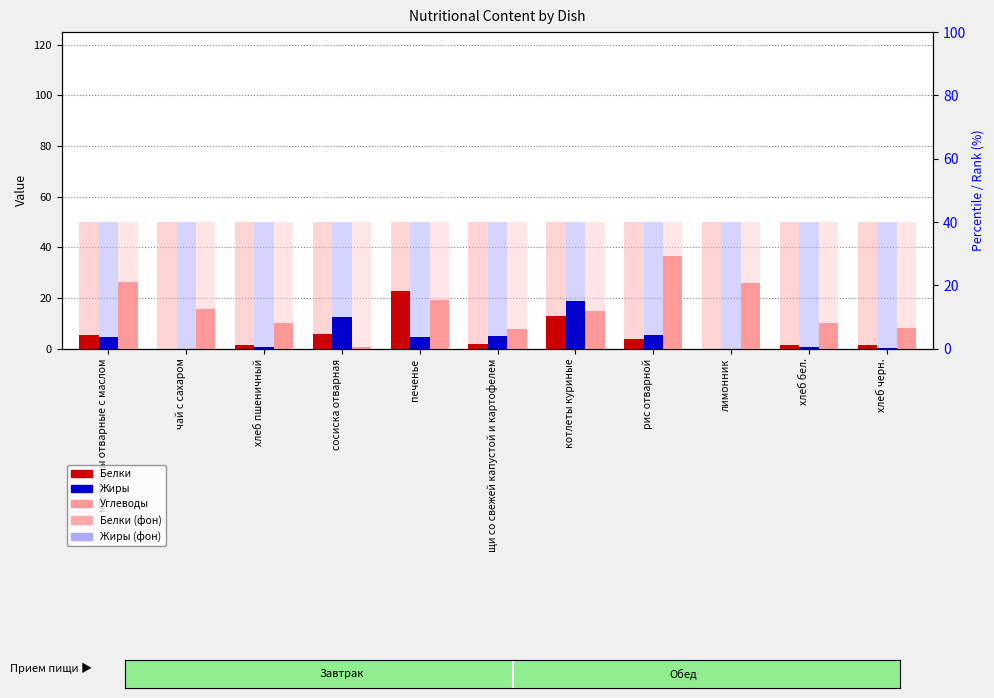

Reading left to right, extract all data points from this chart.

Белки: макароны отварные с маслом=5.5	чай с сахаром=0.1	хлеб пшеничный=1.5	сосиска отварная=5.8	печенье=22.8	щи со свежей капустой и картофелем=1.8	котлеты куриные=13.0	рис отварной=3.7	лимонник=0.0	хлеб бел.=1.5	хлеб черн.=1.3
Жиры: макароны отварные с маслом=4.5	чай с сахаром=0.0	хлеб пшеничный=0.6	сосиска отварная=12.7	печенье=4.7	щи со свежей капустой и картофелем=5.0	котлеты куриные=19.0	рис отварной=5.4	лимонник=0.0	хлеб бел.=0.6	хлеб черн.=0.2
Углеводы: макароны отварные с маслом=26.4	чай с сахаром=15.5	хлеб пшеничный=10.0	сосиска отварная=0.7	печенье=19.1	щи со свежей капустой и картофелем=7.9	котлеты куриные=15.0	рис отварной=36.7	лимонник=26.0	хлеб бел.=10.0	хлеб черн.=8.2